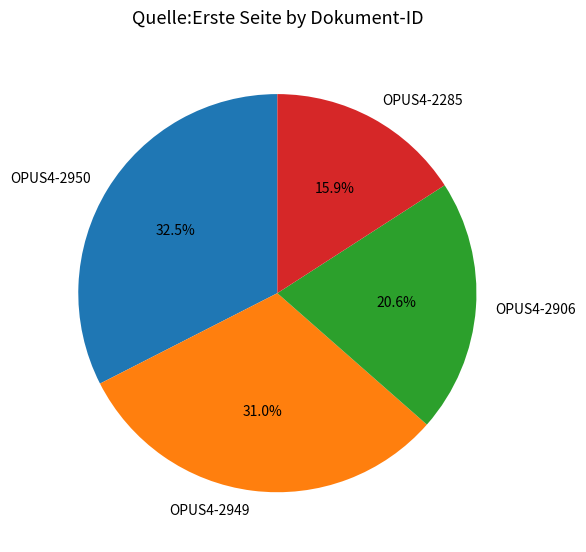

The OPUS4-2906 slice represents 9% of the pie. True or false?

False